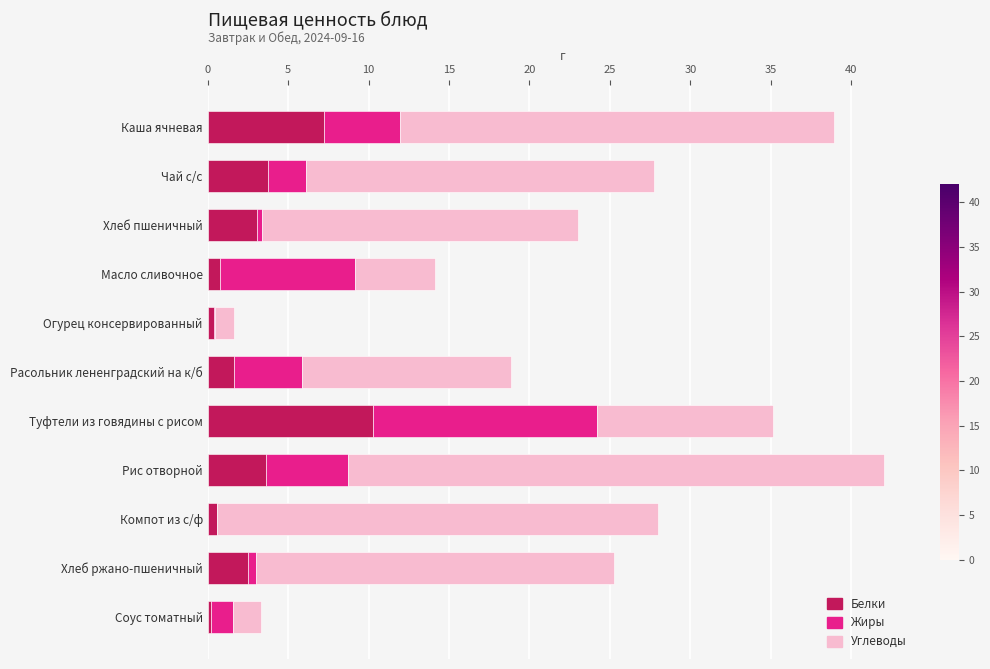

What is the maximum value for Белки?

10.3